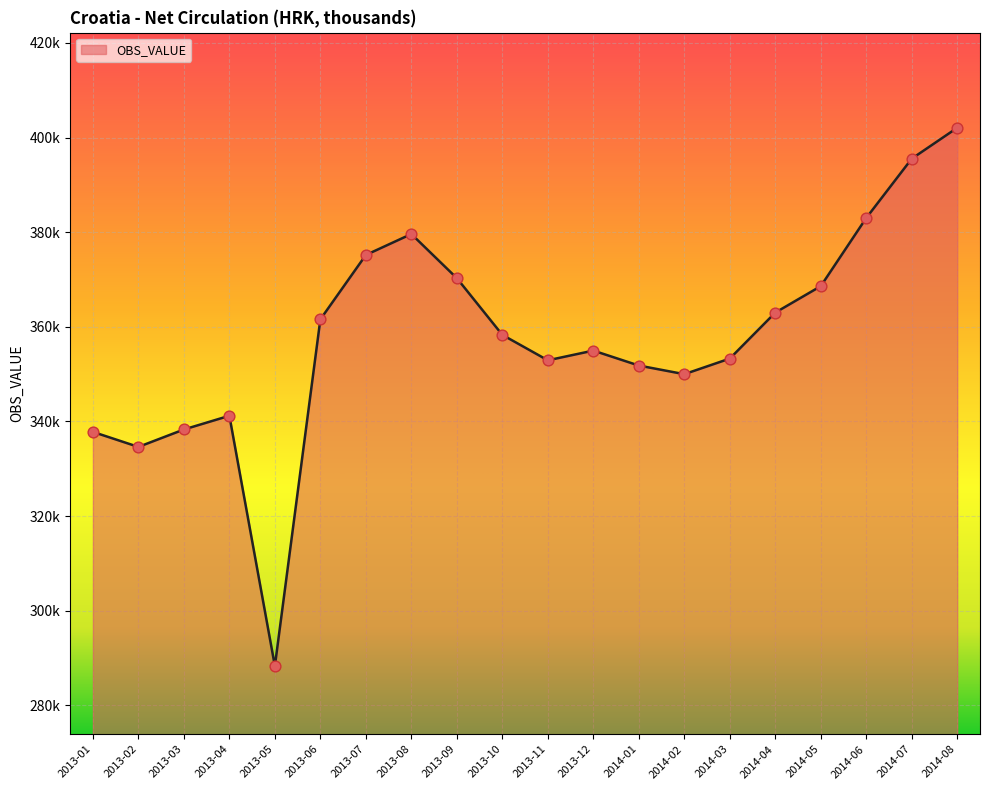

Does the chart have visible grid lines?

Yes